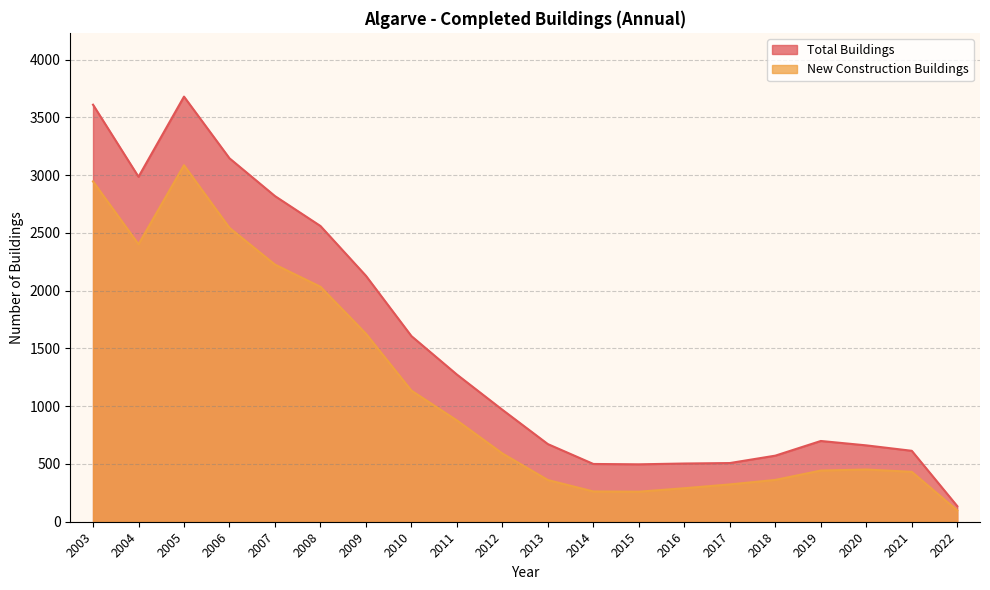

True or false: New Construction Buildings and Total Buildings intersect in this chart.

False